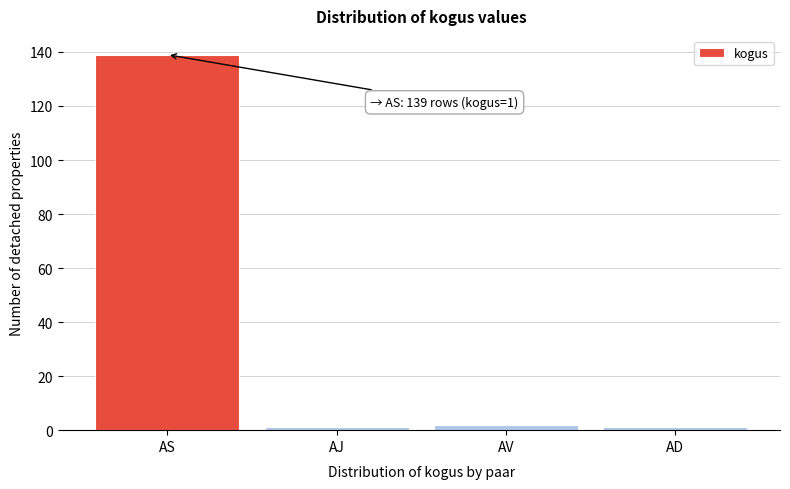

Reading left to right, extract all data points from this chart.

AS=139	AJ=1	AV=2	AD=1